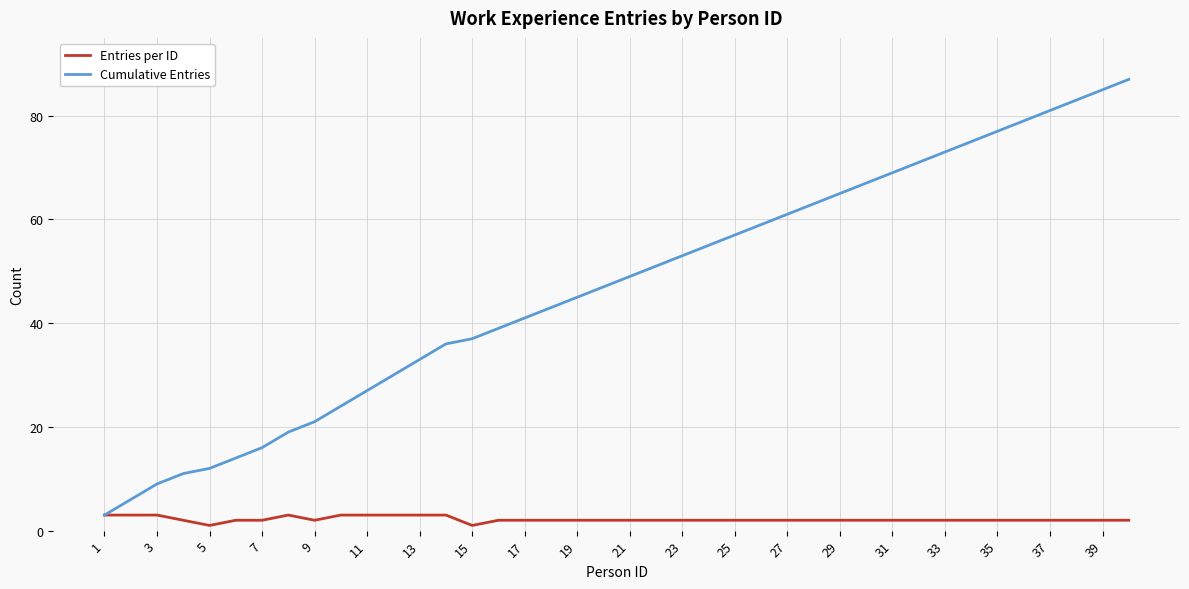

Which series has the widest spread of values?

Cumulative Entries